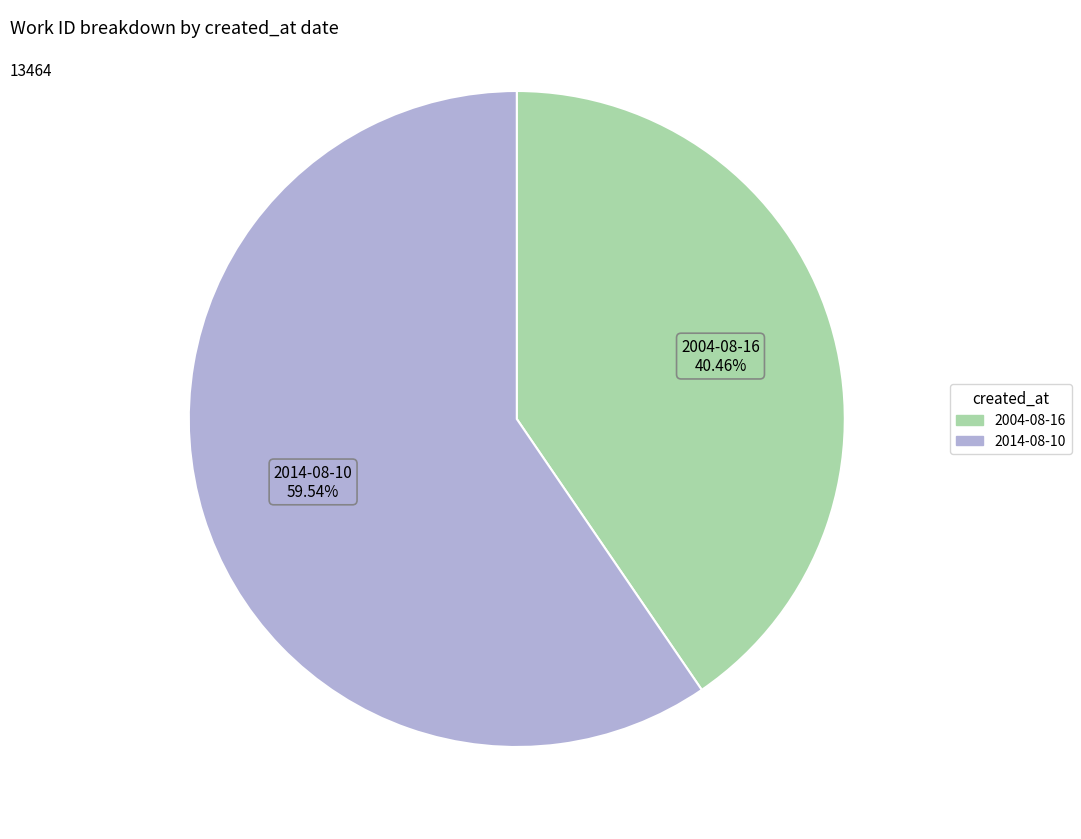

Is it true that 2014-08-10 is 47% of the pie?

False